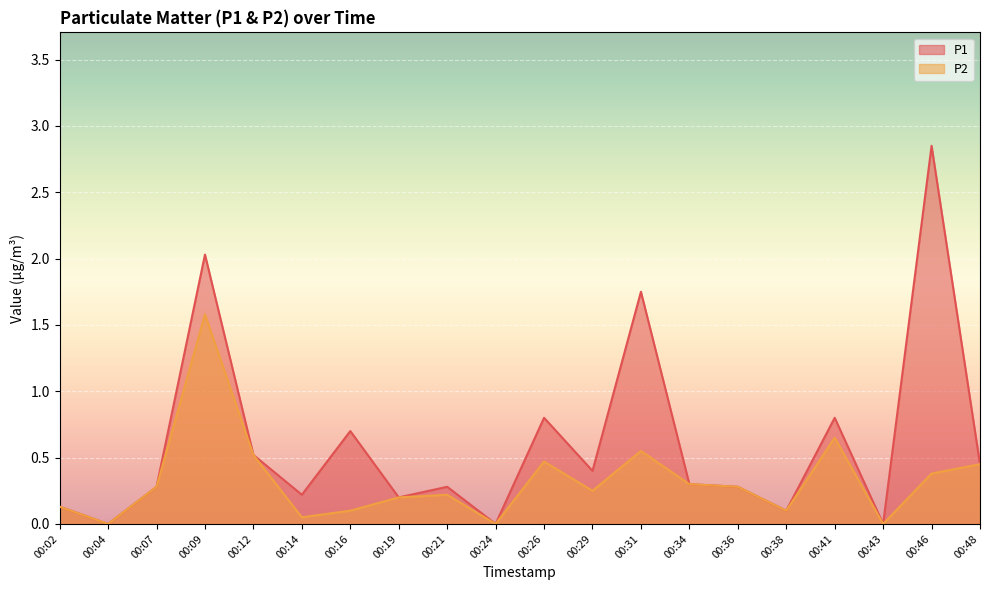

Rank the series by their average value, from lowest to highest.

P2, P1